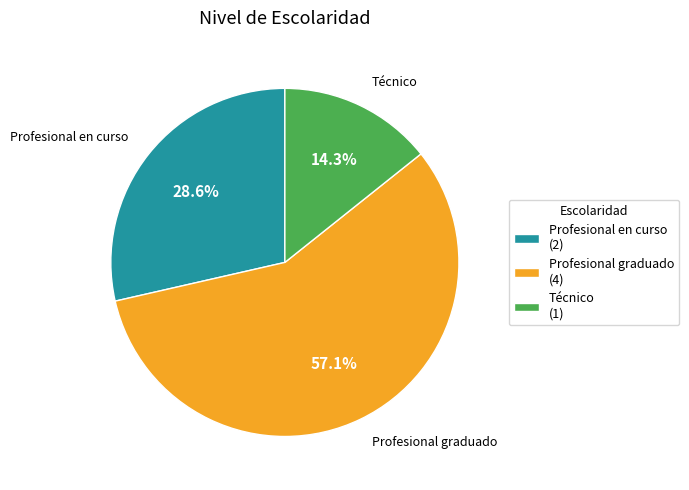

Between Técnico (1) and Profesional graduado (4), which is larger?

Profesional graduado (4)